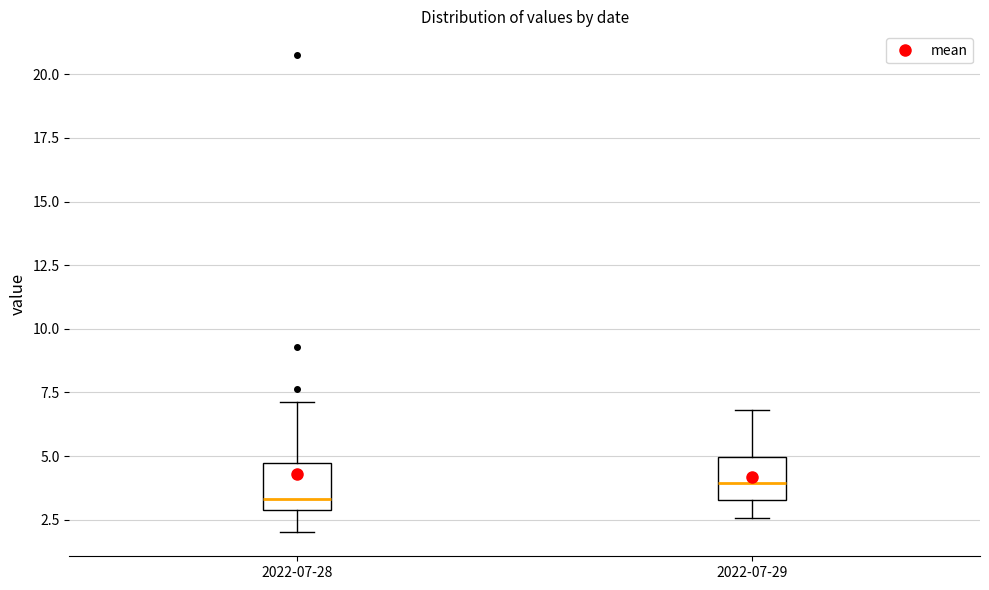

Reading left to right, transcribe this box plot: for each box, give where its median line is, the range the box spans, and where its two whiskers end, as read against the y-axis. The values are not printed on the chart, so give them approximately, as read against the axis.

2022-07-28: median 3.5, box 3.0 to 4.5, whiskers 2.0 to 7.0
2022-07-29: median 4.0, box 3.5 to 5.0, whiskers 2.5 to 7.0